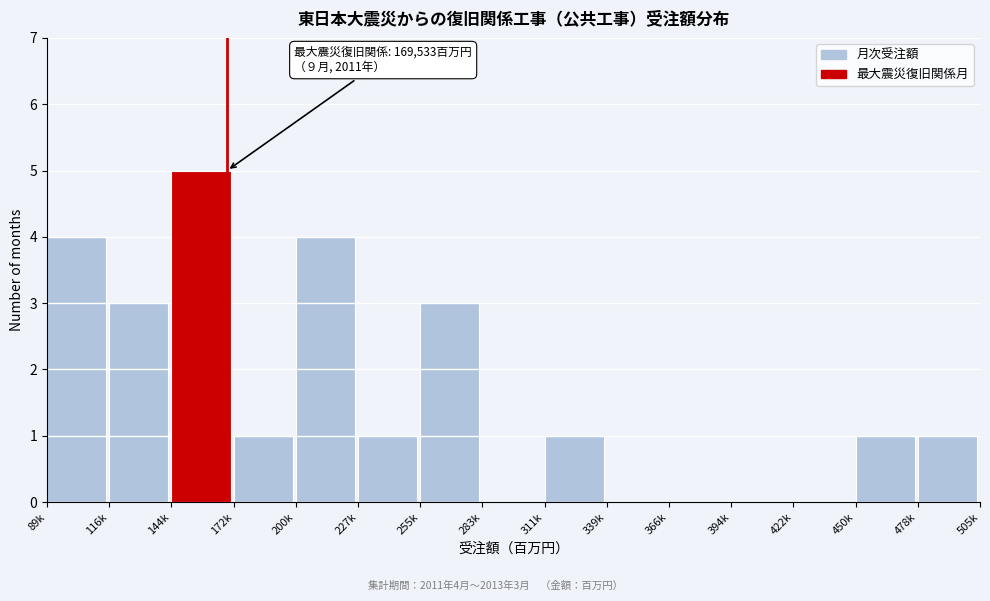

Reading right to left, list all the values displayed in this chart.

478k=1	450k=1	422k=0	394k=0	366k=0	339k=0	311k=1	283k=0	255k=3	227k=1	200k=4	172k=1	144k=5	116k=3	89k=4